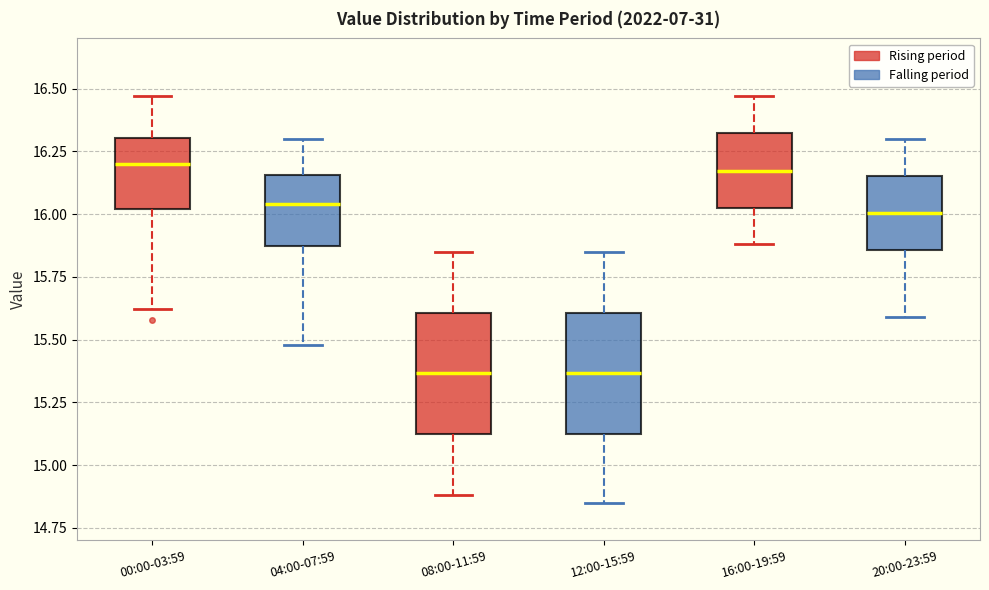

Reading left to right, transcribe this box plot: for each box, give where its median line is, the range the box spans, and where its two whiskers end, as read against the y-axis. The values are not printed on the chart, so give them approximately, as read against the axis.

00:00-03:59: median 16.20, box 16.00 to 16.30, whiskers 15.60 to 16.45
04:00-07:59: median 16.05, box 15.85 to 16.15, whiskers 15.50 to 16.30
08:00-11:59: median 15.35, box 15.10 to 15.60, whiskers 14.90 to 15.85
12:00-15:59: median 15.35, box 15.10 to 15.60, whiskers 14.85 to 15.85
16:00-19:59: median 16.15, box 16.00 to 16.30, whiskers 15.90 to 16.45
20:00-23:59: median 16.00, box 15.85 to 16.15, whiskers 15.60 to 16.30